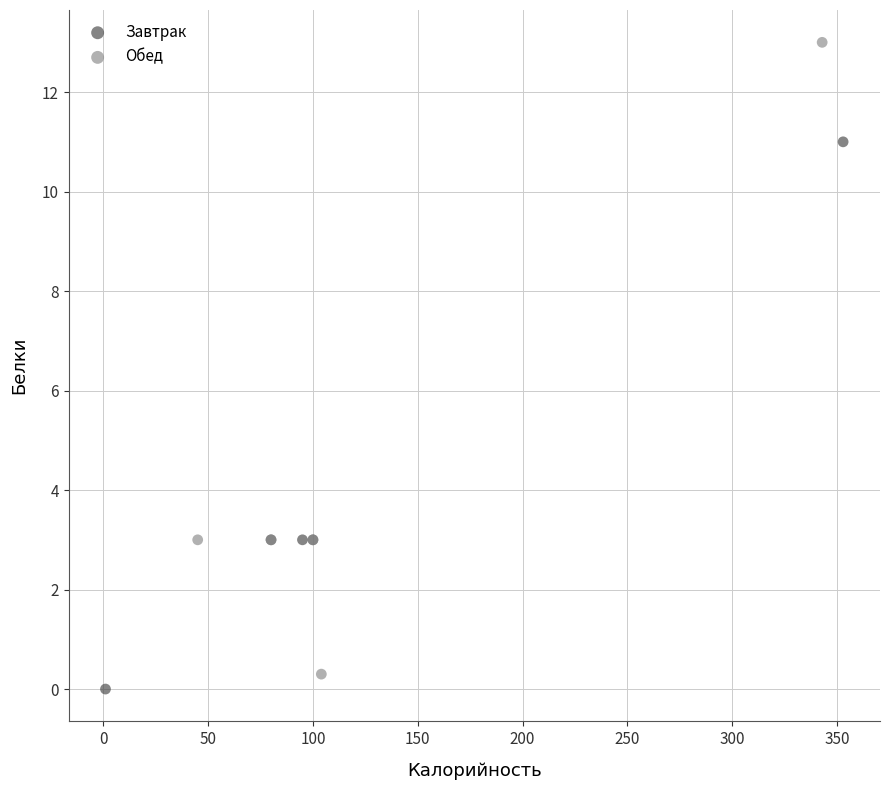

Which series has the largest Y range (max minus min)?

Обед